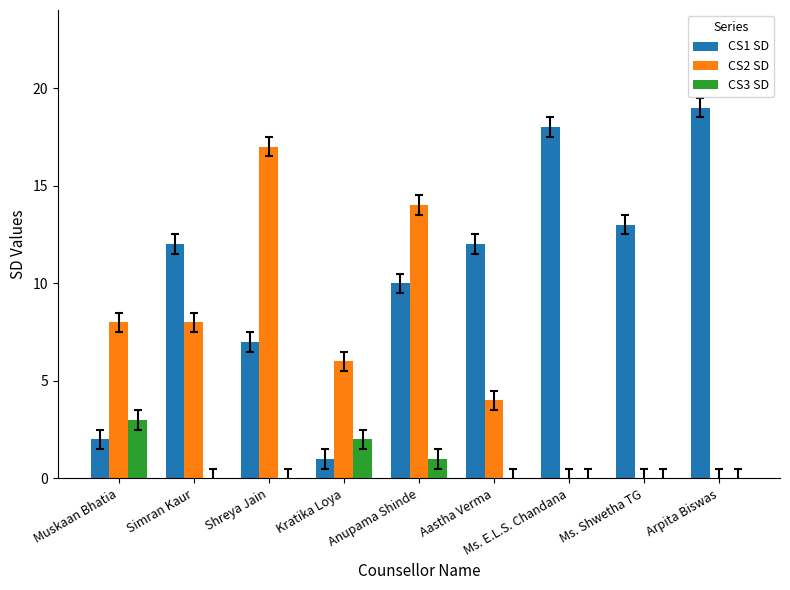

Is it true that CS1 SD equals 1 at Muskaan Bhatia?

False